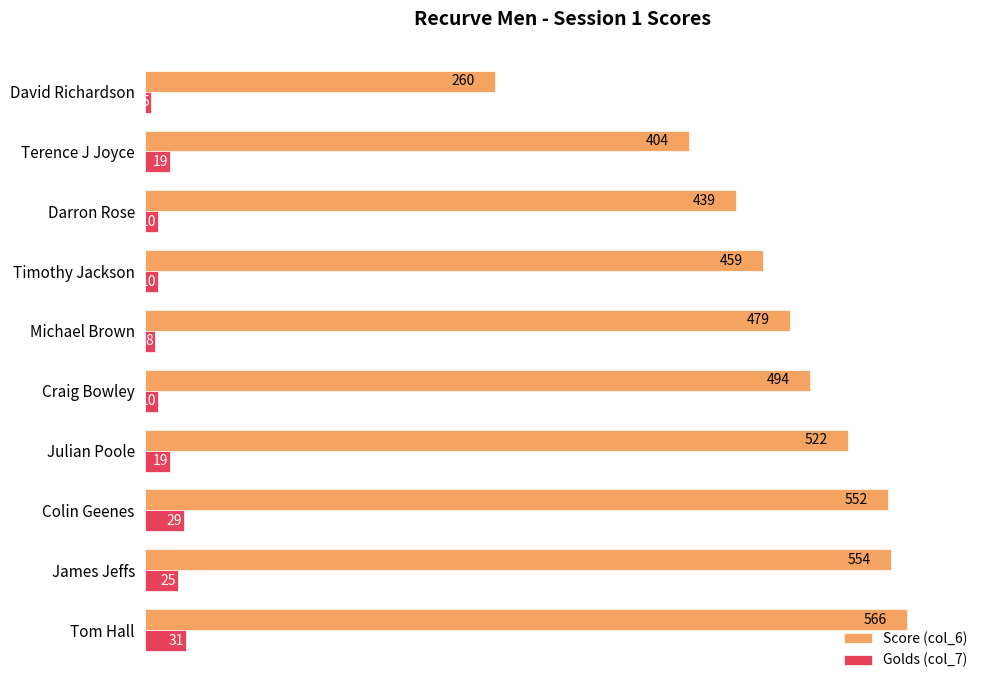

The value of Score (col_6) at Tom Hall is 358. True or false?

False